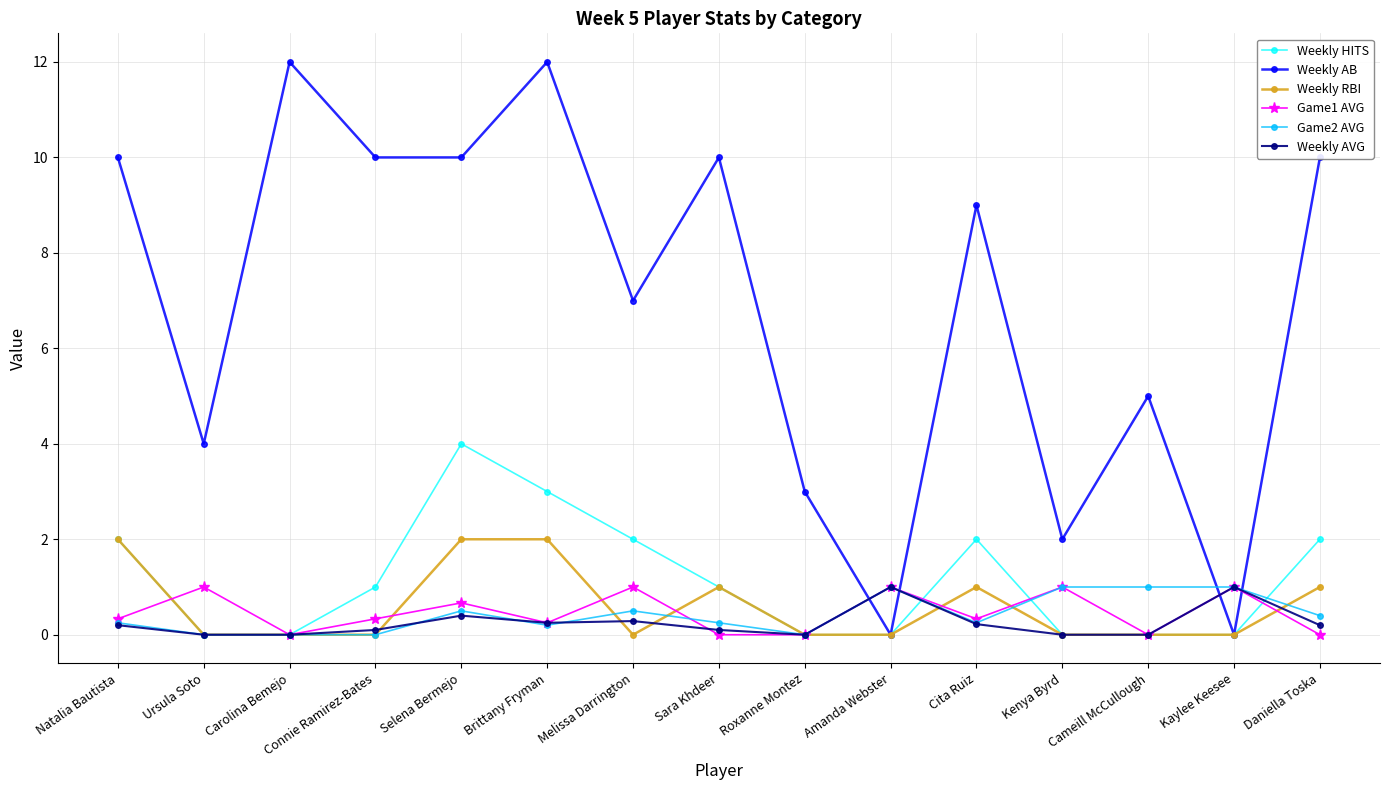

What is the label of the 1st point from the left?

Natalia Bautista